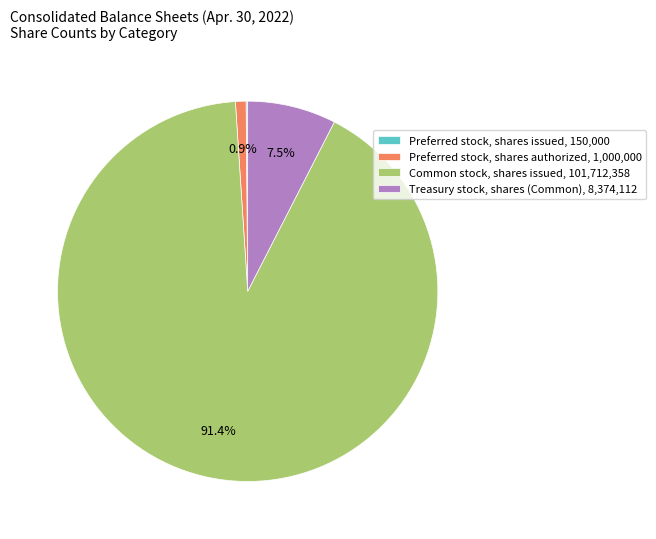

To the nearest percent, what is the difference between the largest and smallest slice percentages?

91%